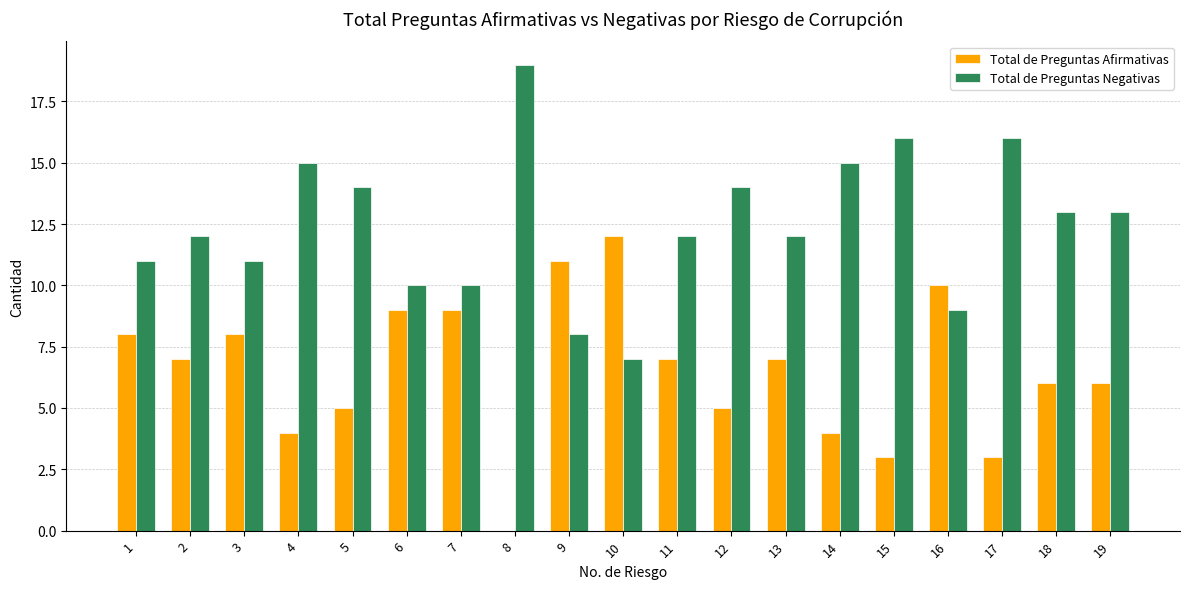

How many positive values does the Total de Preguntas Afirmativas series have?

18